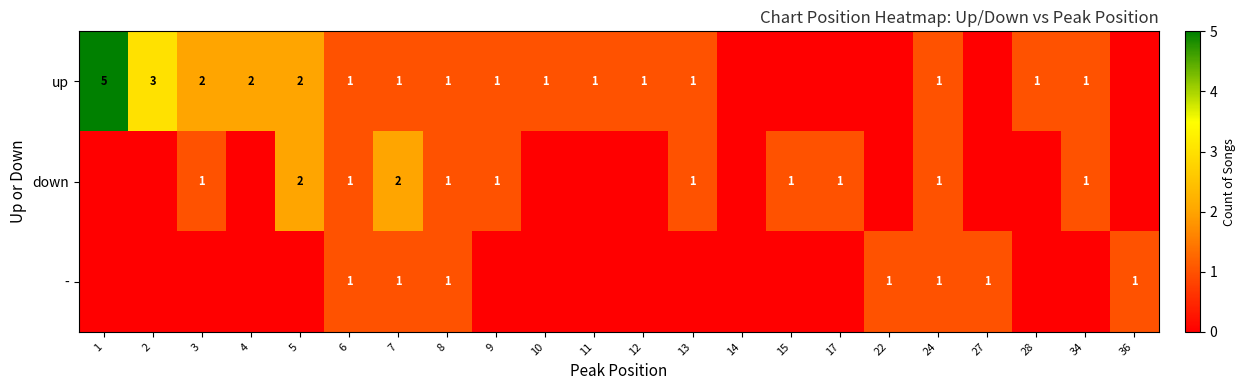

The up series shows 0 at 3. True or false?

False